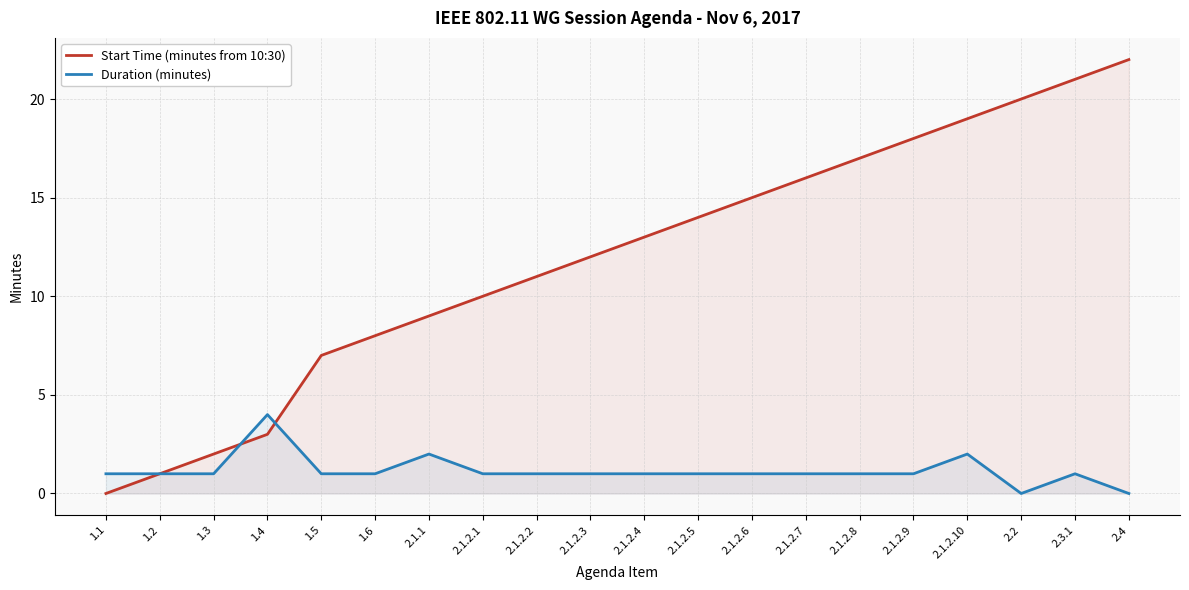

What is the average value of the Duration (minutes) series?

1